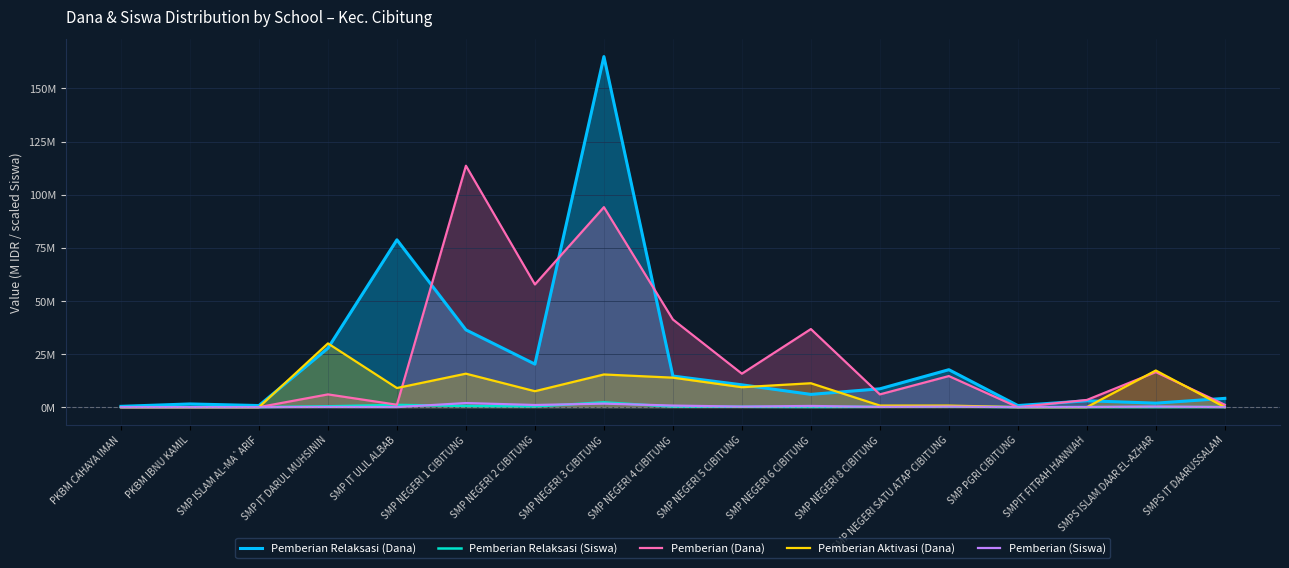

Does the chart display data point markers on the line(s)?

No